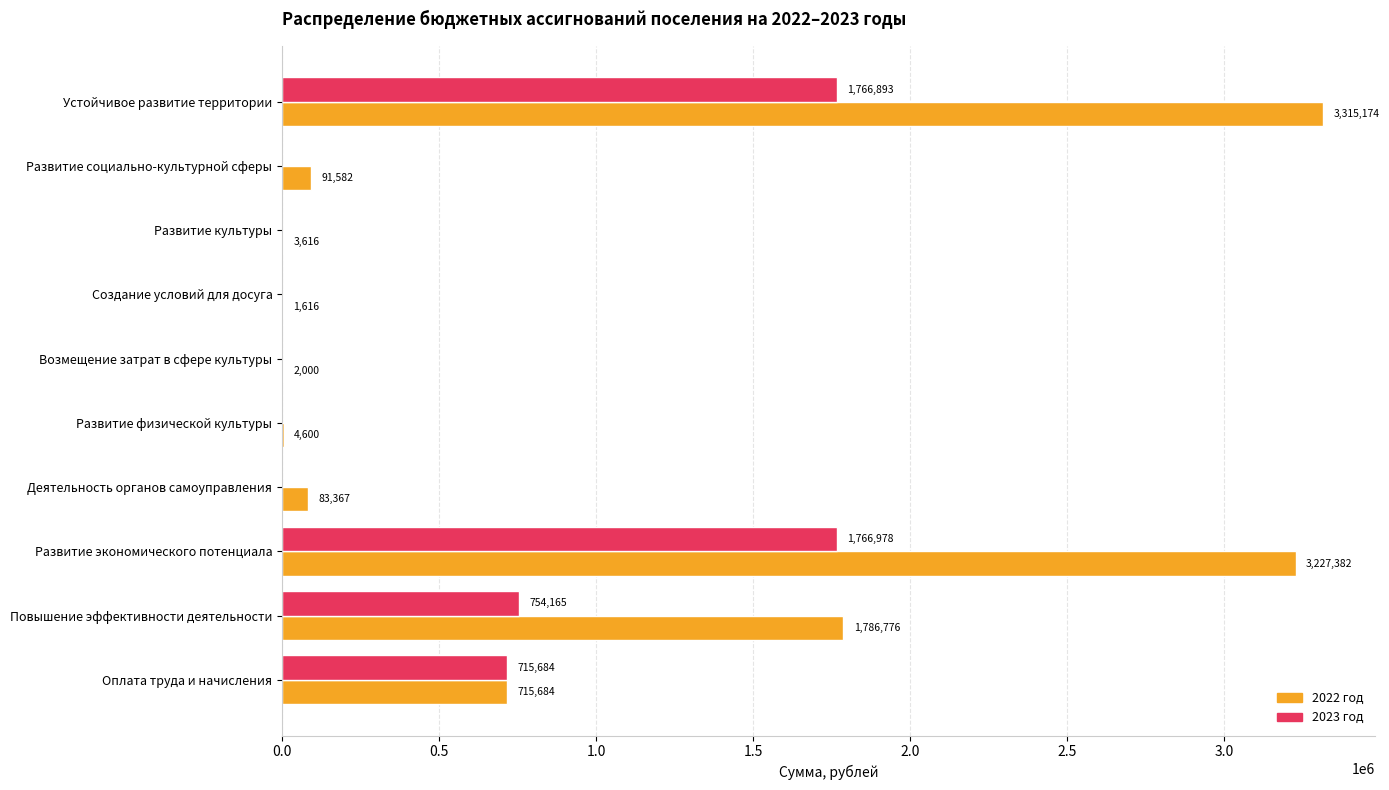

Which series has the largest total across all categories?

2022 год